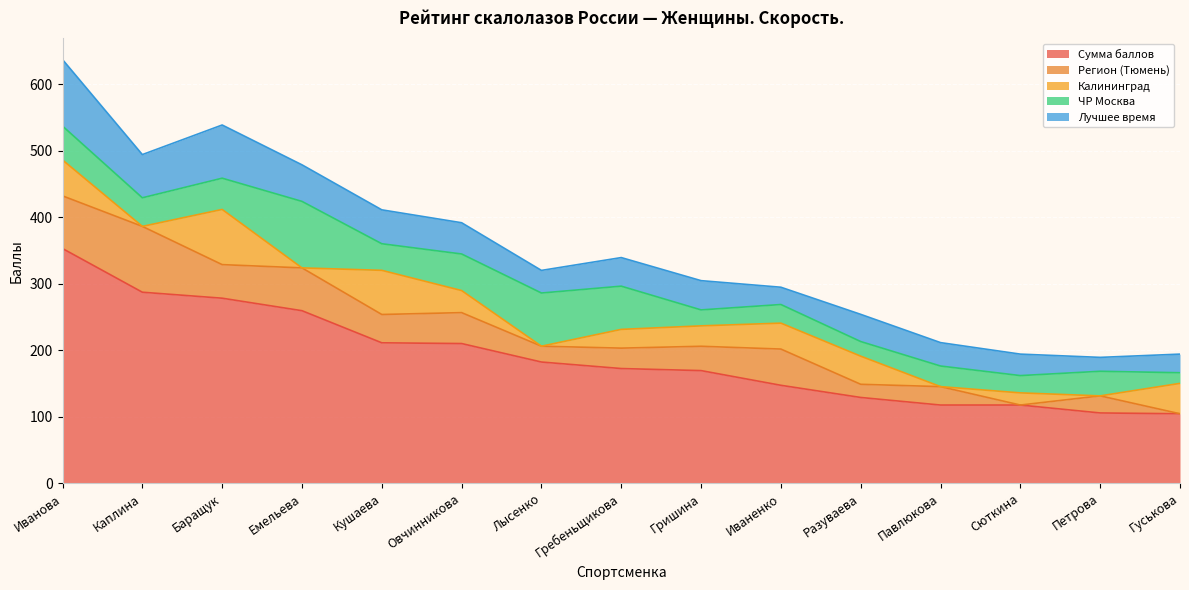

How many data points in Регион (Тюмень) are less than 36?

7